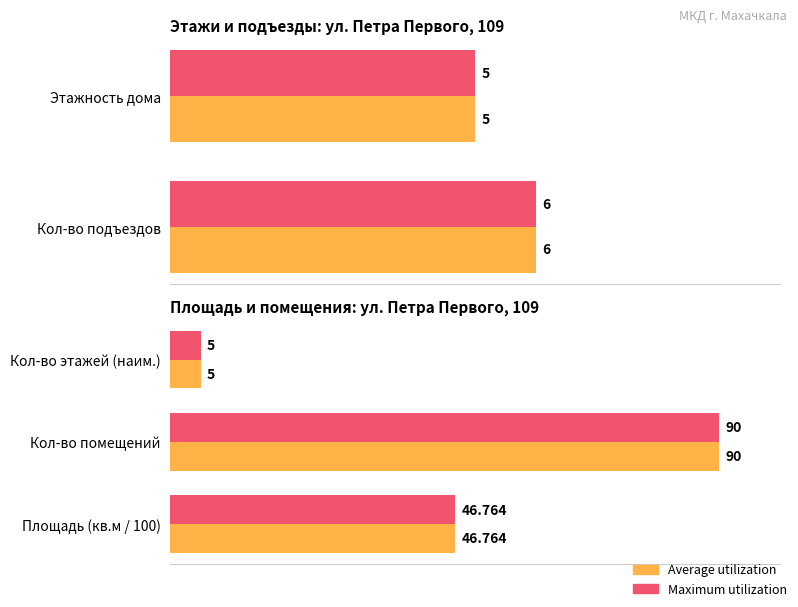

True or false: Maximum utilization has a value of 90.0 at Кол-во помещений.

True